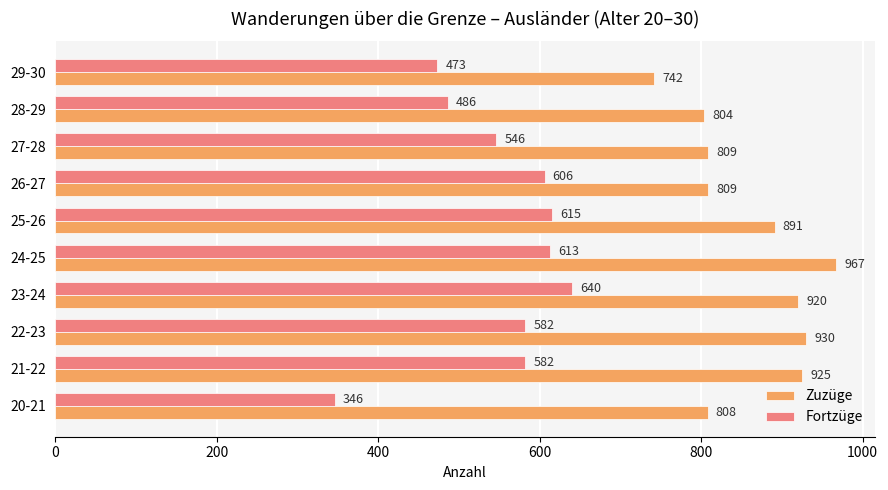

How many series are shown in this chart?

2